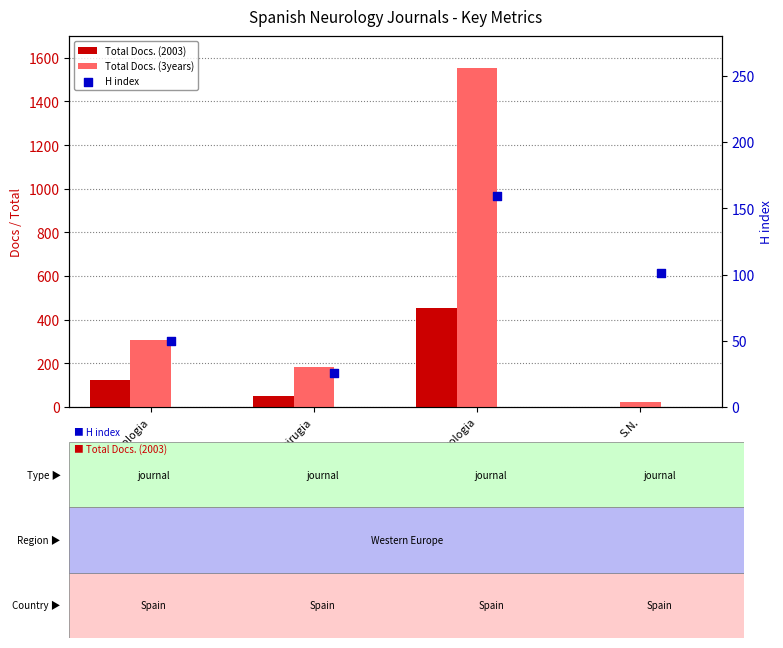

At which category is the sum across all series the highest?

Rev. Neurologia